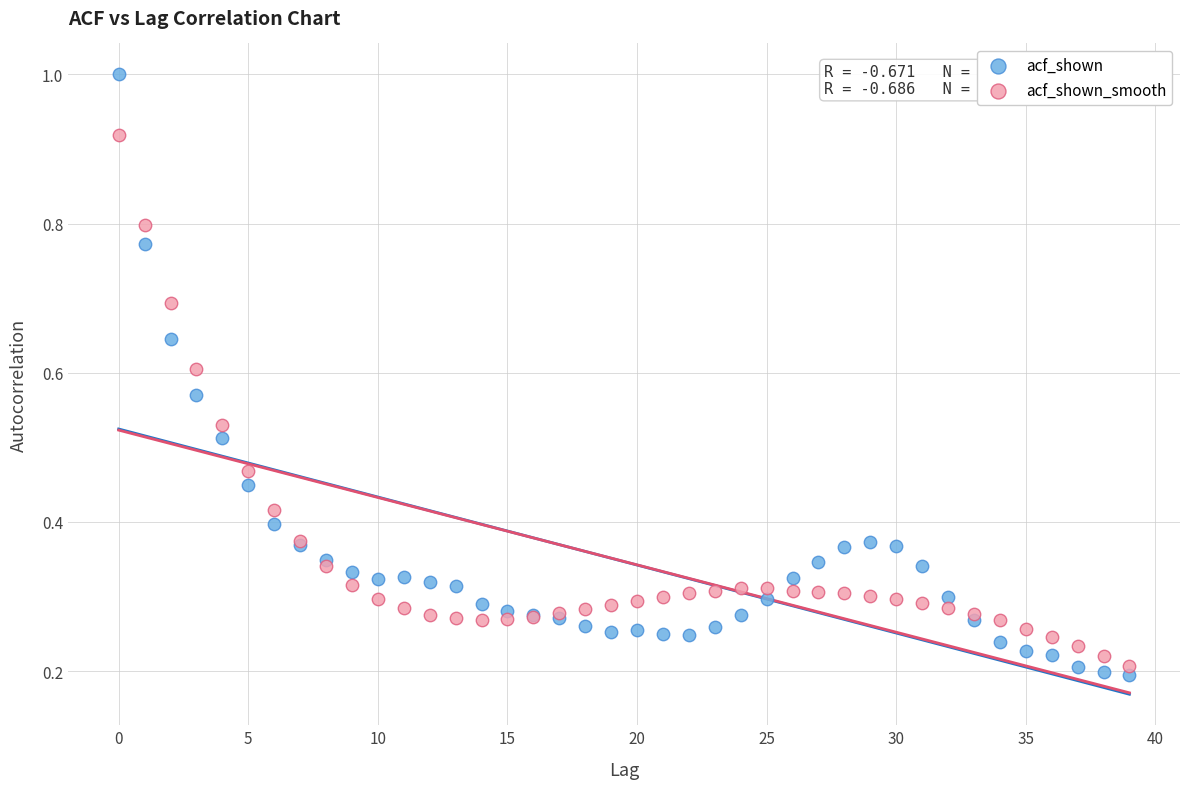

Which series reaches the maximum Y coordinate?

acf_shown